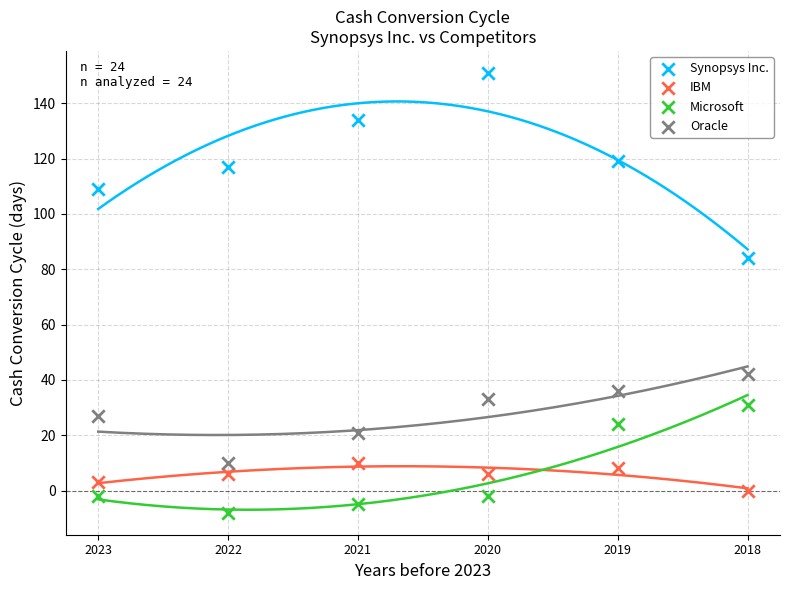

What are all the series names shown in the legend?

Synopsys Inc., IBM, Microsoft, Oracle